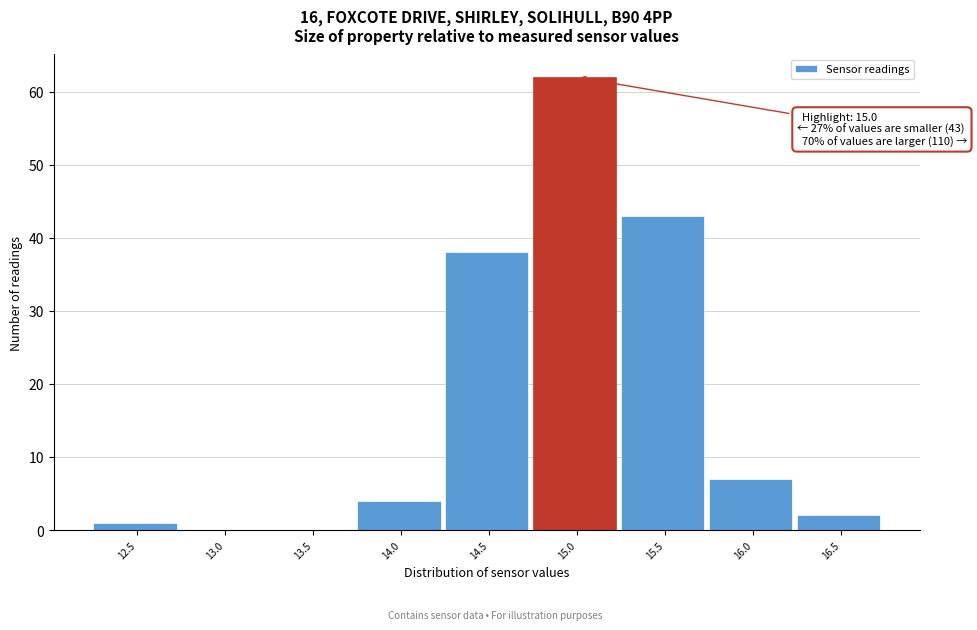

Reading left to right, extract all data points from this chart.

12.5=1	13.0=0	13.5=0	14.0=4	14.5=38	15.0=62	15.5=43	16.0=7	16.5=2